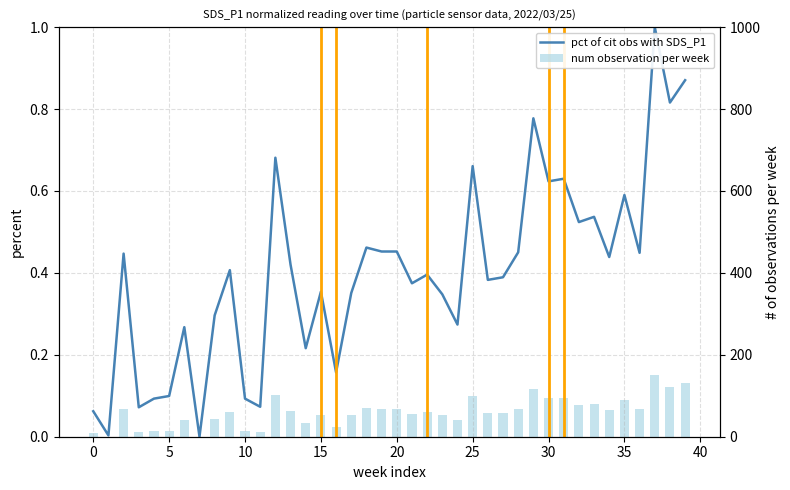

What is the total value across all series at 36?

0.5